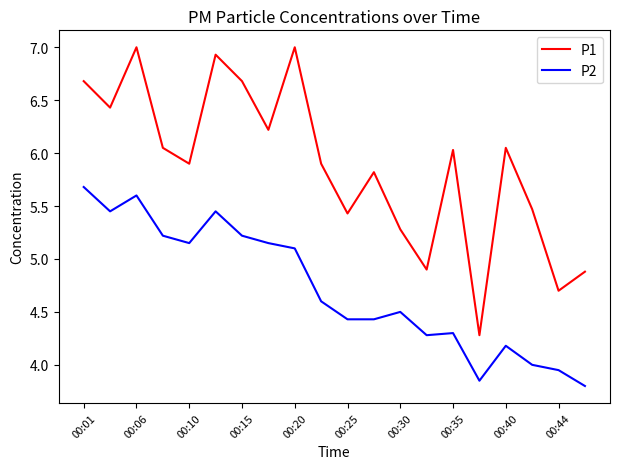

What is the maximum value for P2?

5.7